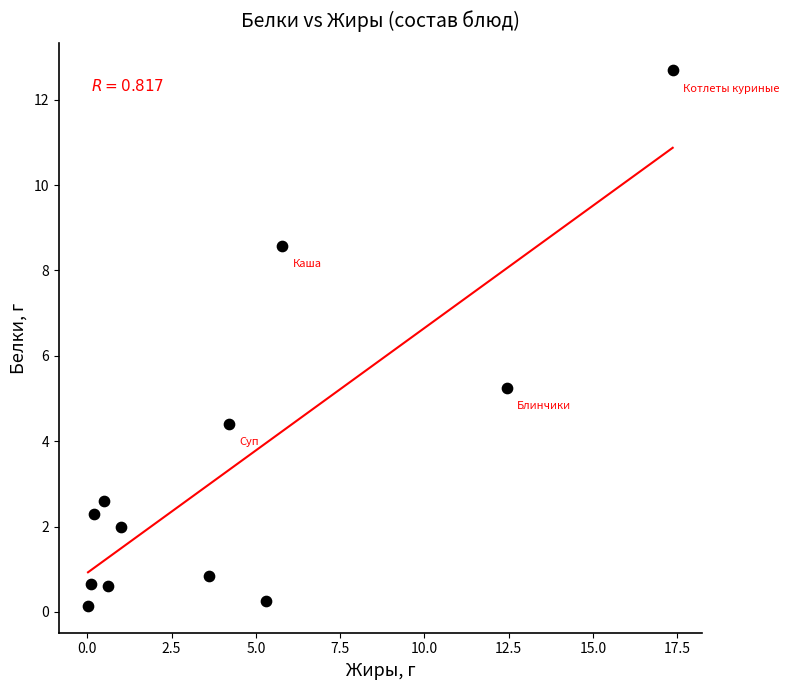

What is the range of X values (max minus min)?

17.4